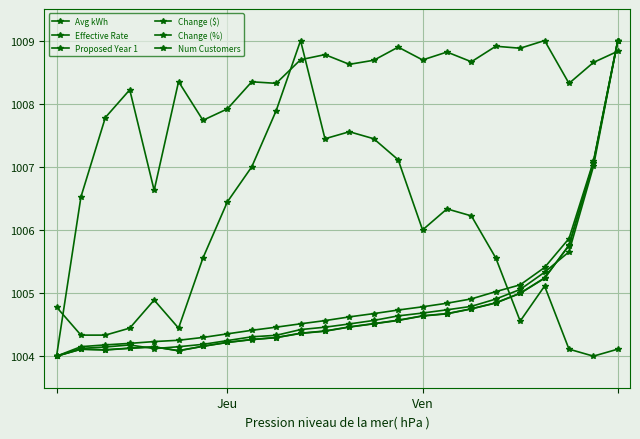

Is this an area chart (filled region under the line)?

No